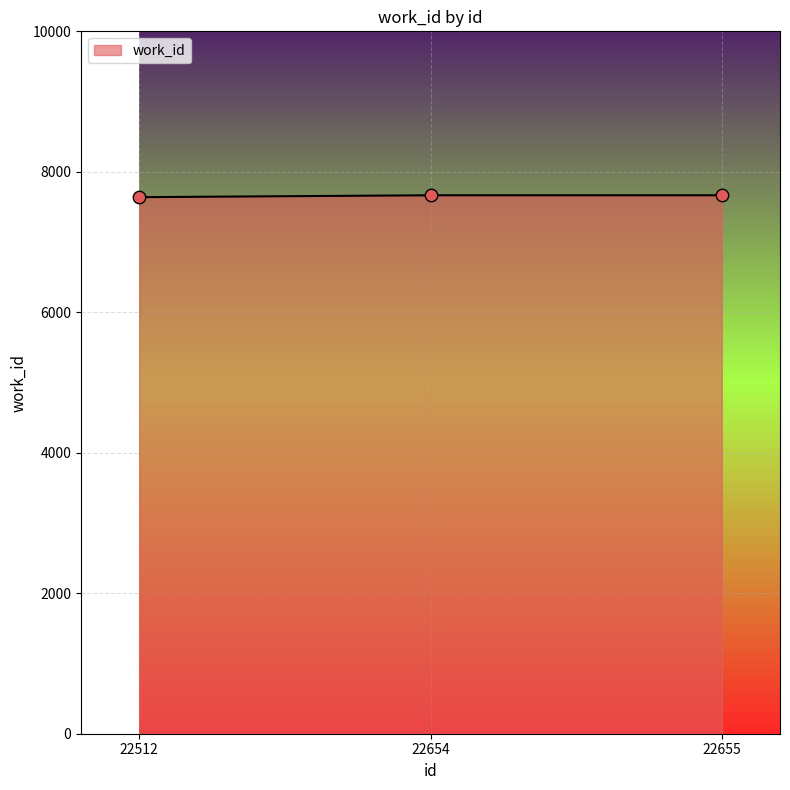

Approximately how many times larger is the value at 22655 compared to 22512?

1.0